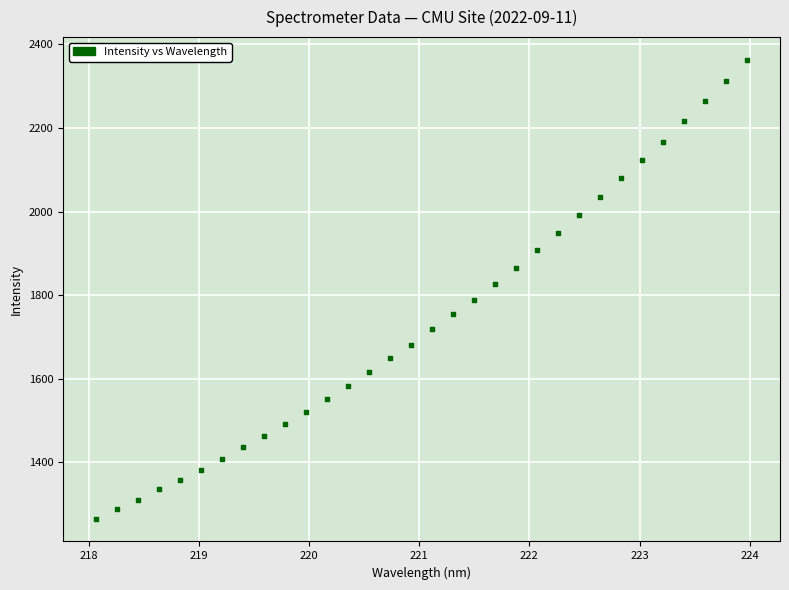

What is the range of Y values (max minus min)?

1097.1